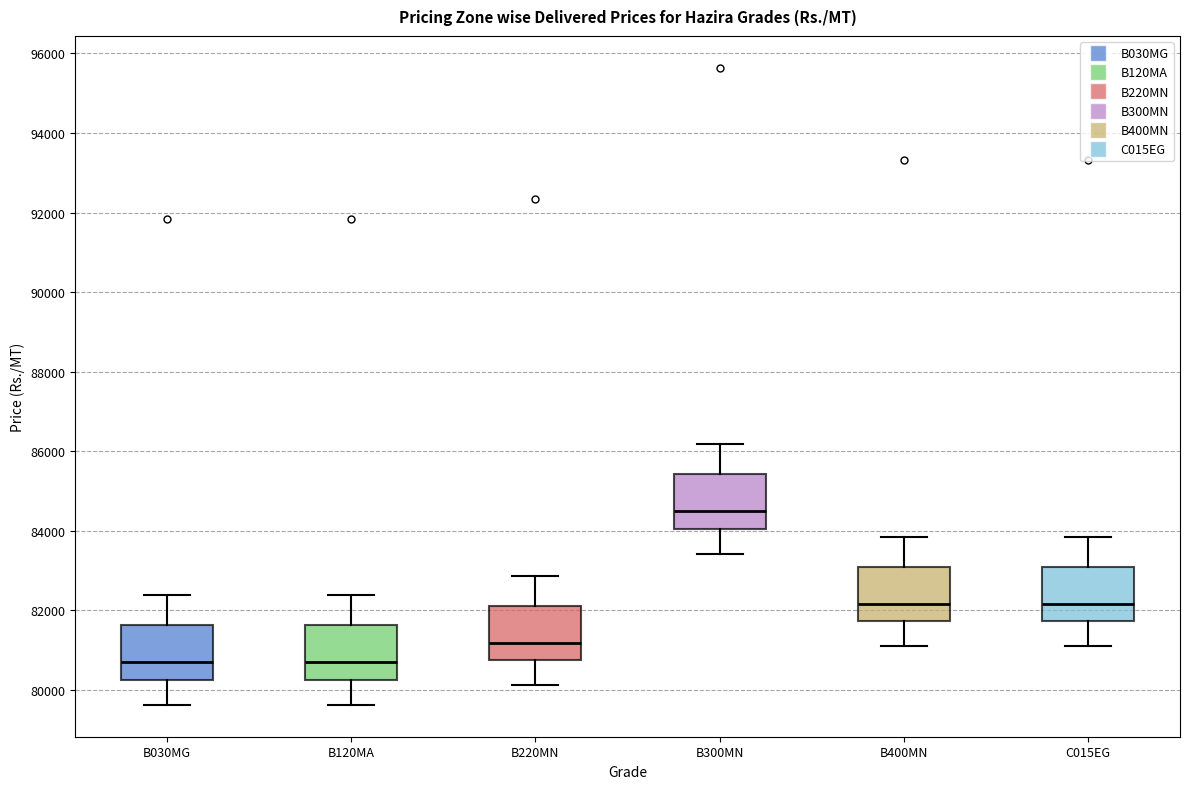

Where is the upper edge of the box for C015EG on the y-axis? The values are not printed on the chart, so give them approximately, as read against the axis.

83000